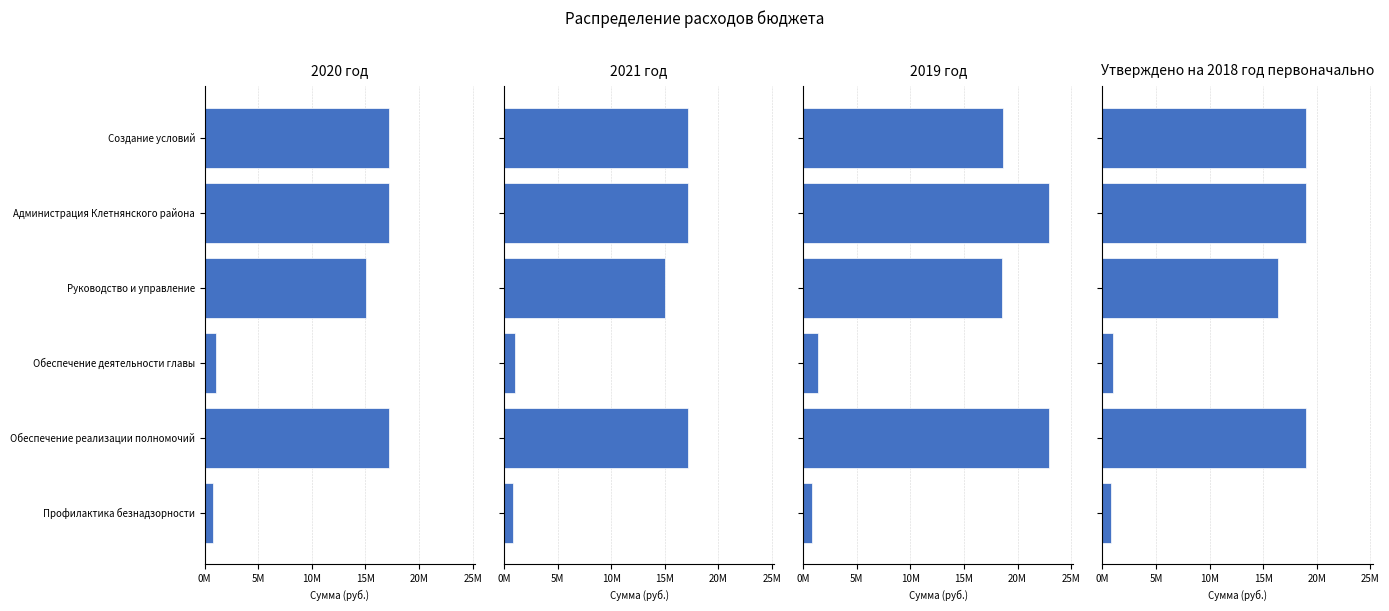

Is it true that Утверждено на 2018 год первоначально equals 4633304 at Создание условий?

False